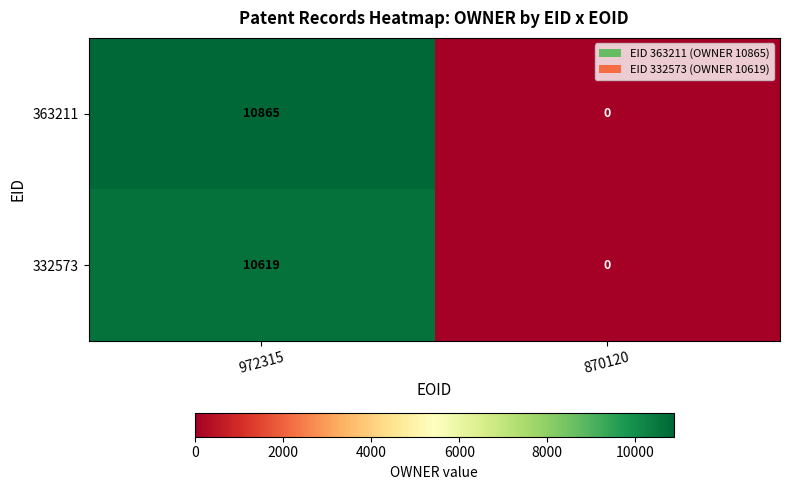

Reading right to left, list all the values displayed in this chart.

363211: 870120=0	972315=10865
332573: 870120=0	972315=10619